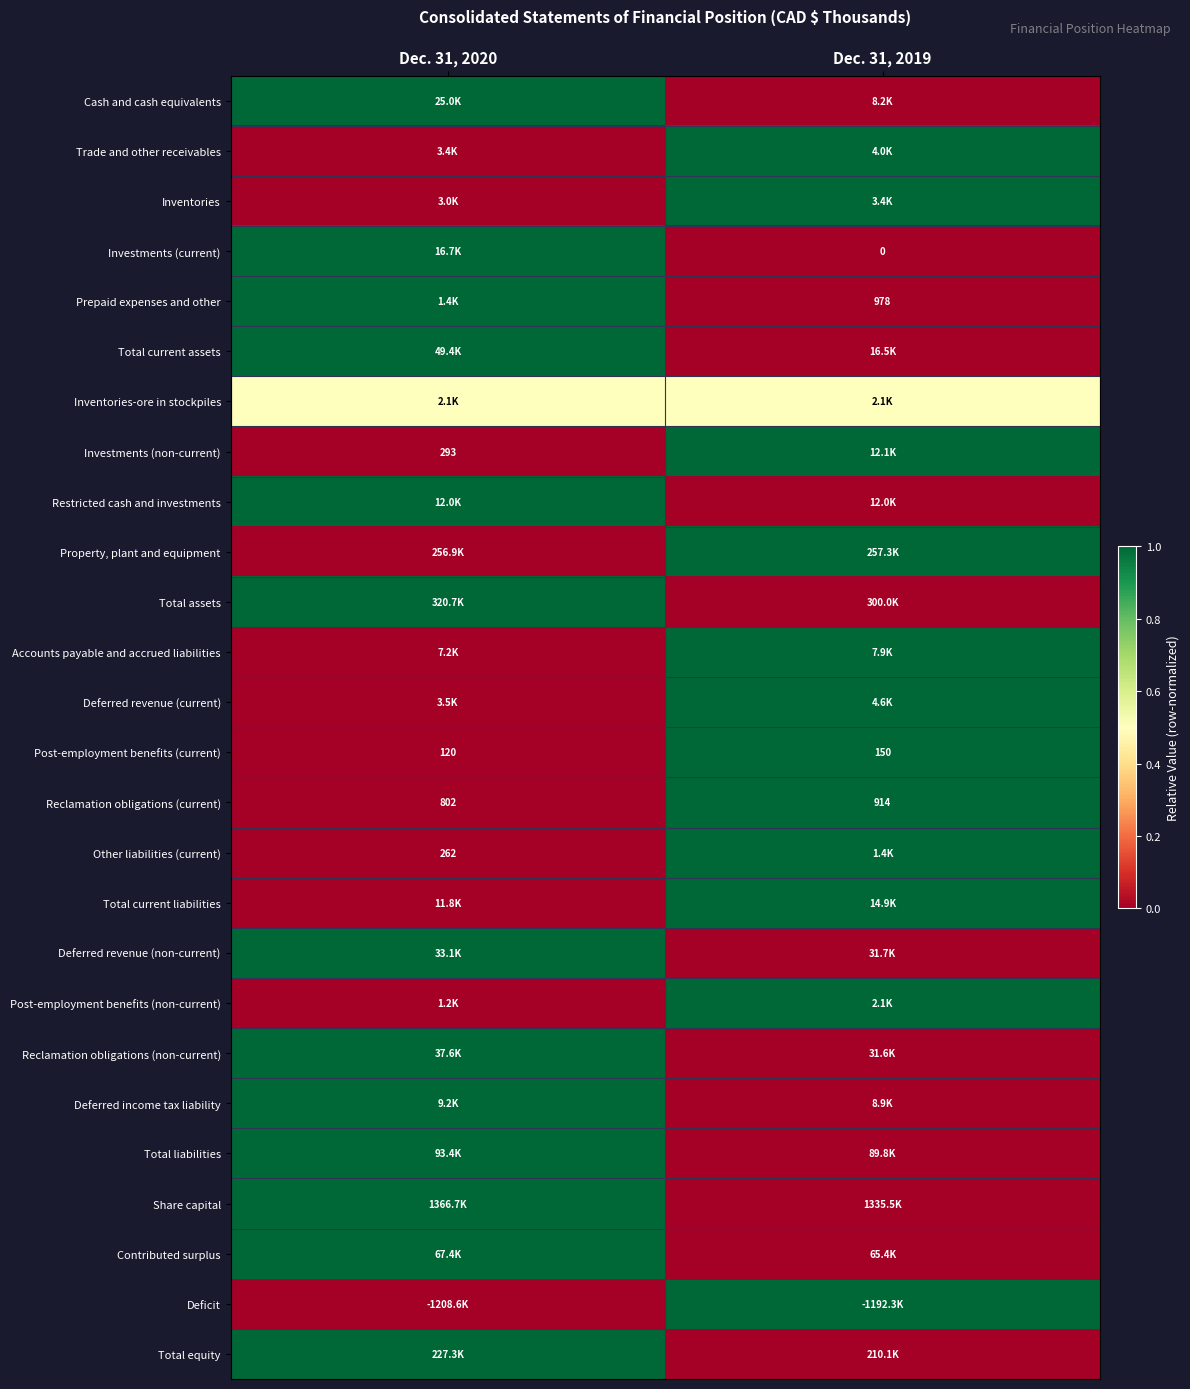

Rank the categories by Post-employment benefits (current) value from lowest to highest.

Dec. 31, 2020, Dec. 31, 2019